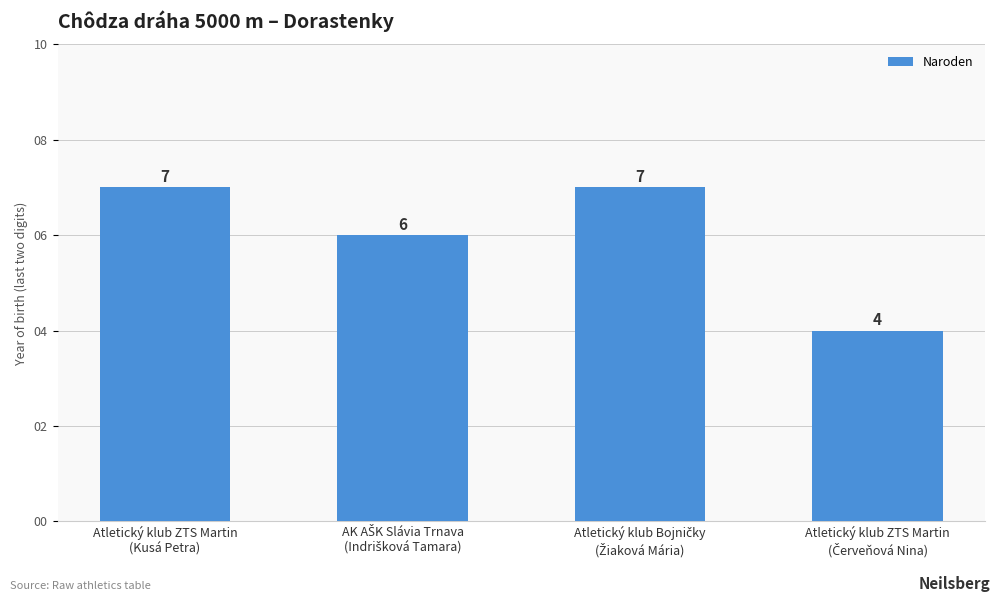

What is the sum of all values?

24